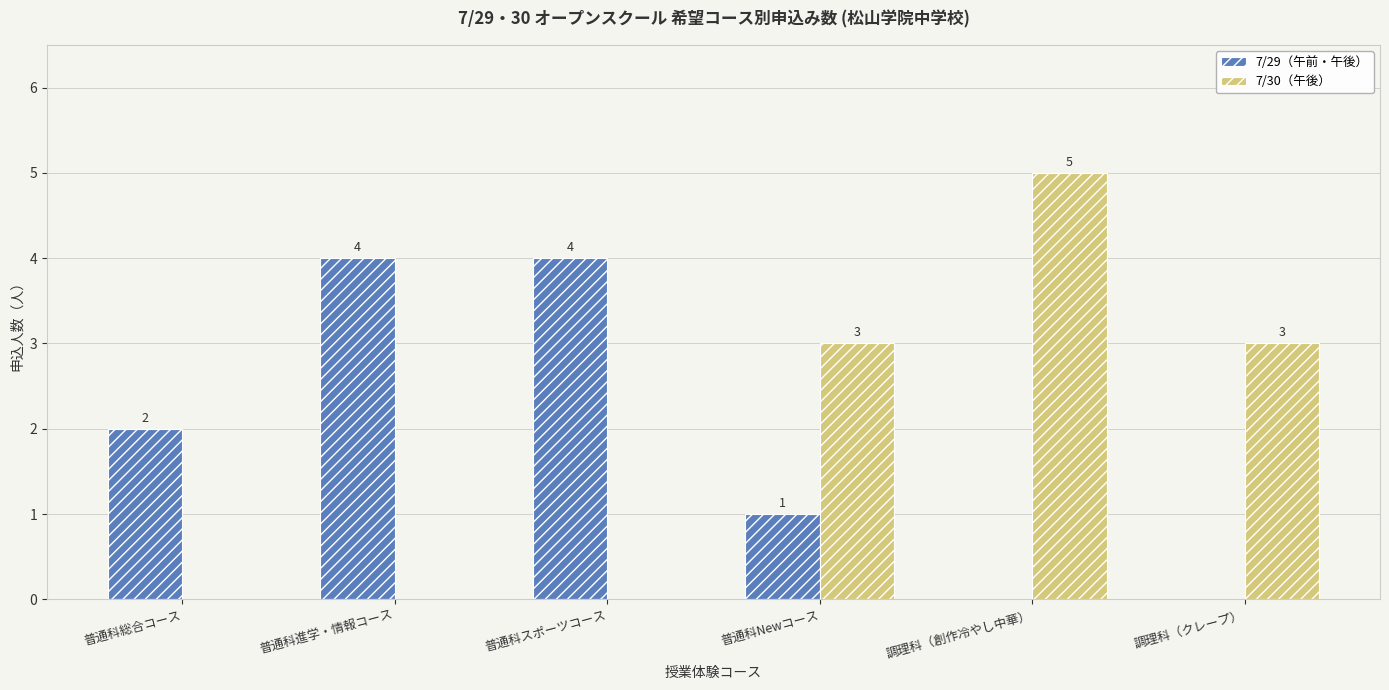

At which label does 7/30（午後） reach its peak?

調理科（創作冷やし中華）